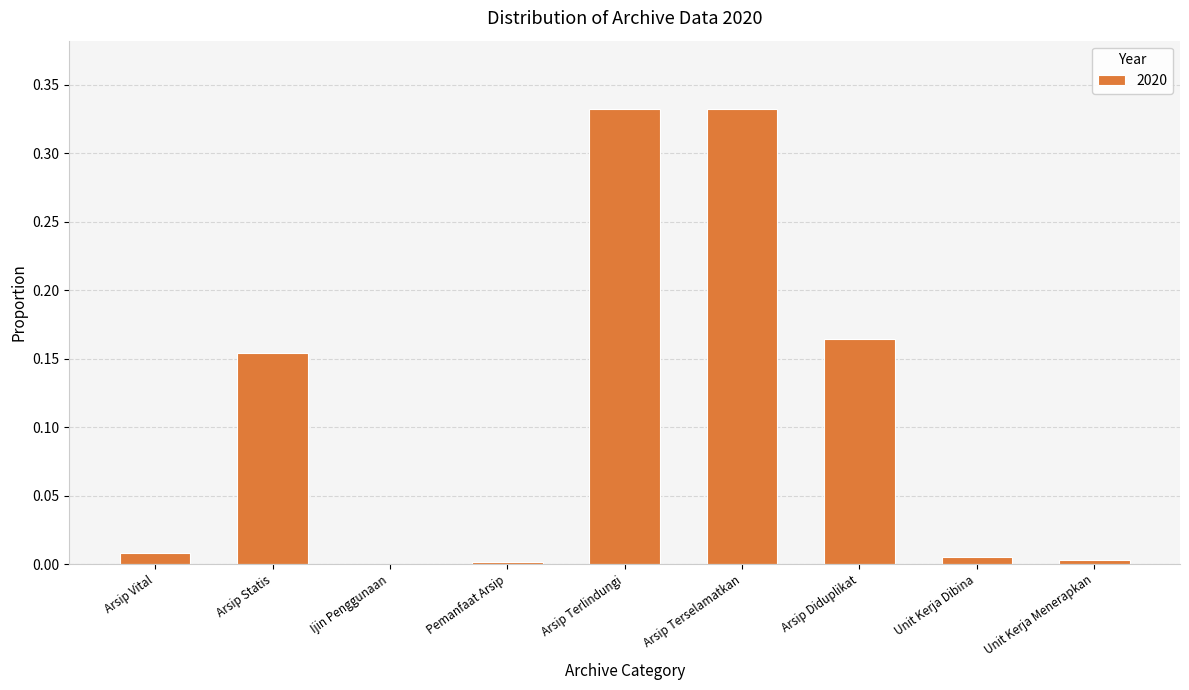

Which has a higher value, Arsip Statis or Arsip Vital?

Arsip Statis